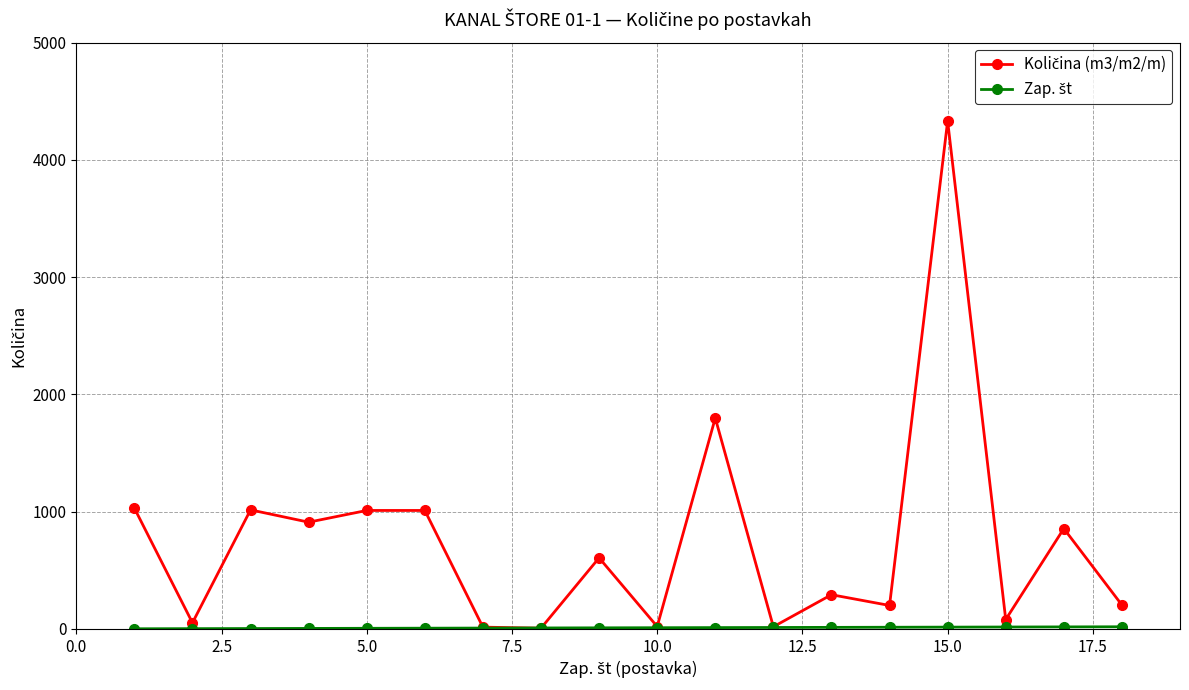

Reading left to right, extract all data points from this chart.

Količina (m3/m2/m): 1030.0	52.0	1015.0	910.0	1010.0	1010.0	15.0	6.0	606.0	20.0	1798.2	18.2	291.5	199.8	4331.2	80.0	855.5	203.7
Zap. št: 1.0	2.0	3.0	4.0	5.0	6.0	7.0	8.0	9.0	10.0	11.0	12.0	13.0	14.0	15.0	16.0	17.0	18.0